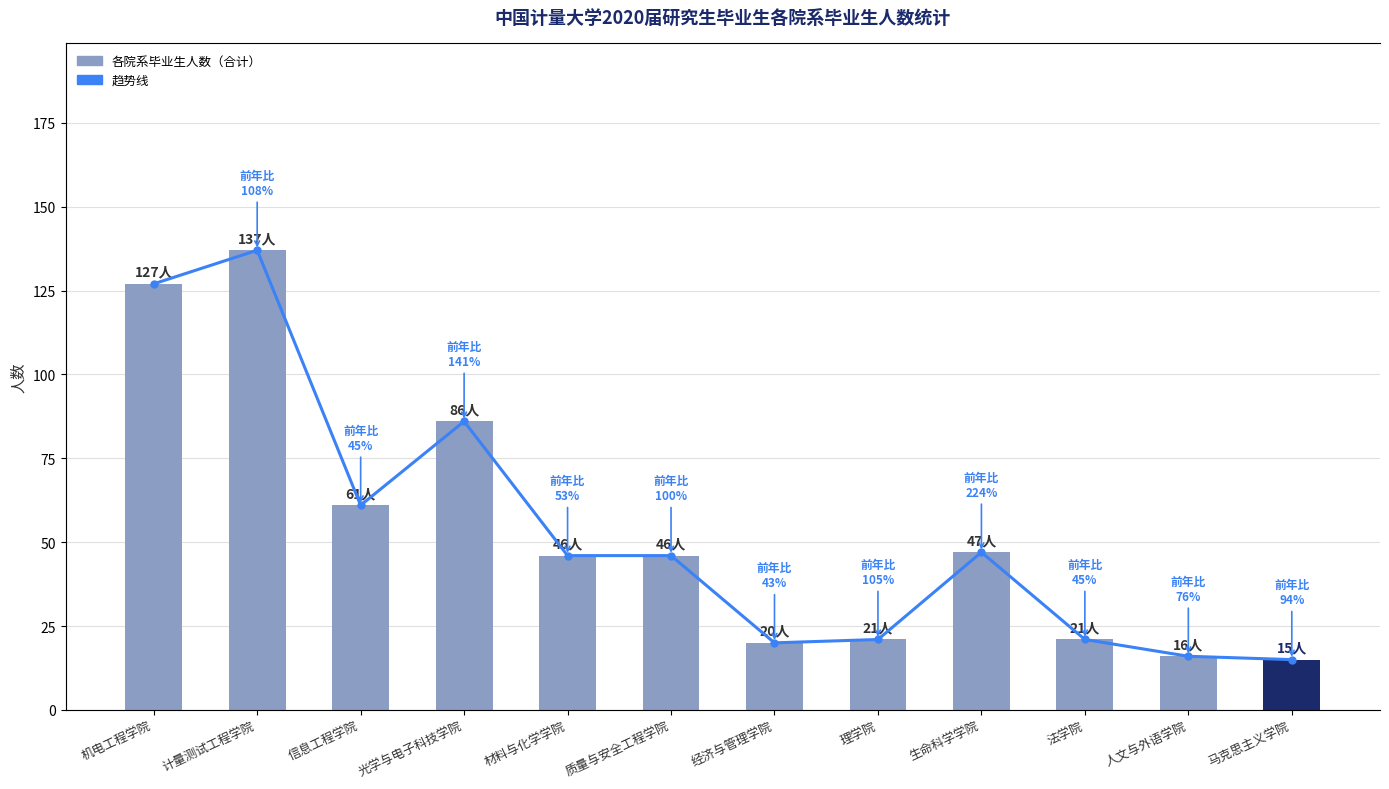

Where is 趋势 nearest to the value 76?

光学与电子科技学院